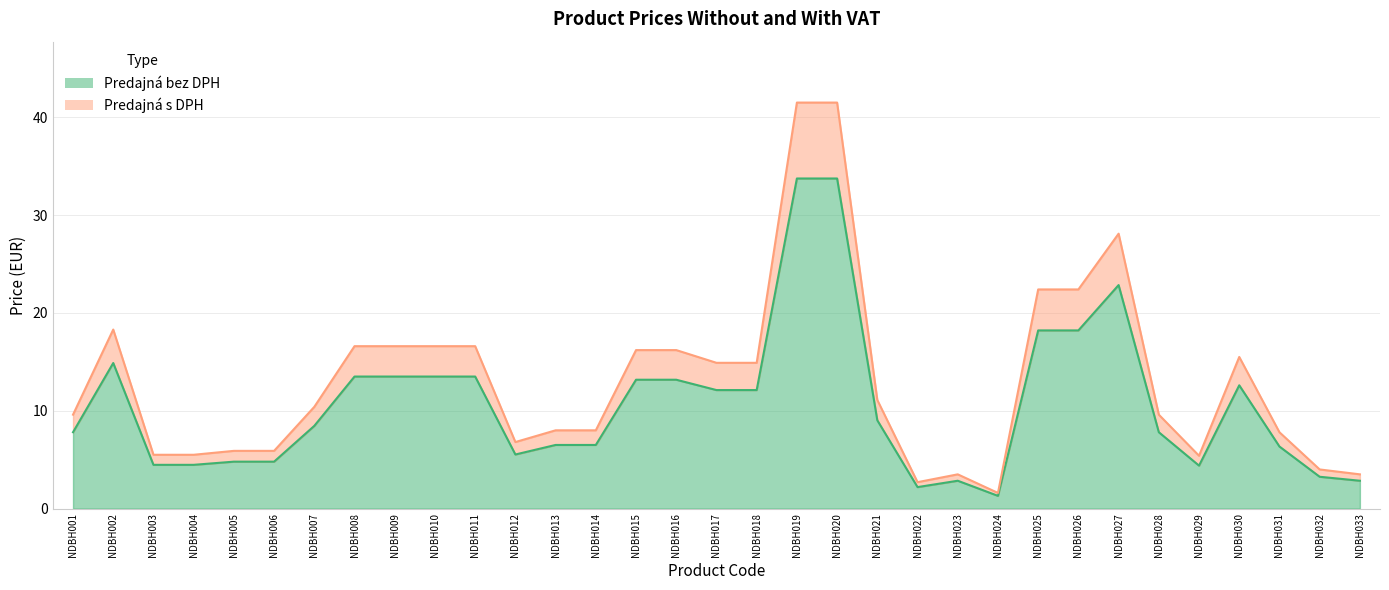

What is the average value of the Predajná bez DPH series?

10.7